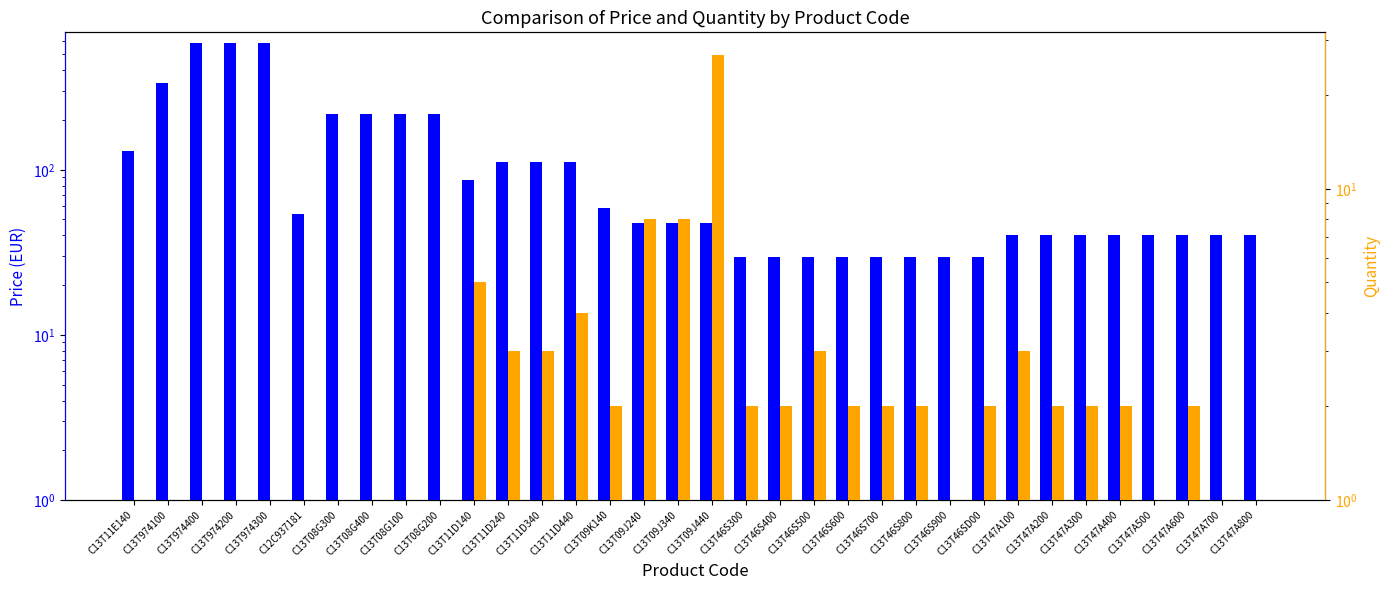

At which label does Quantity first exceed 2?

C13T11D140